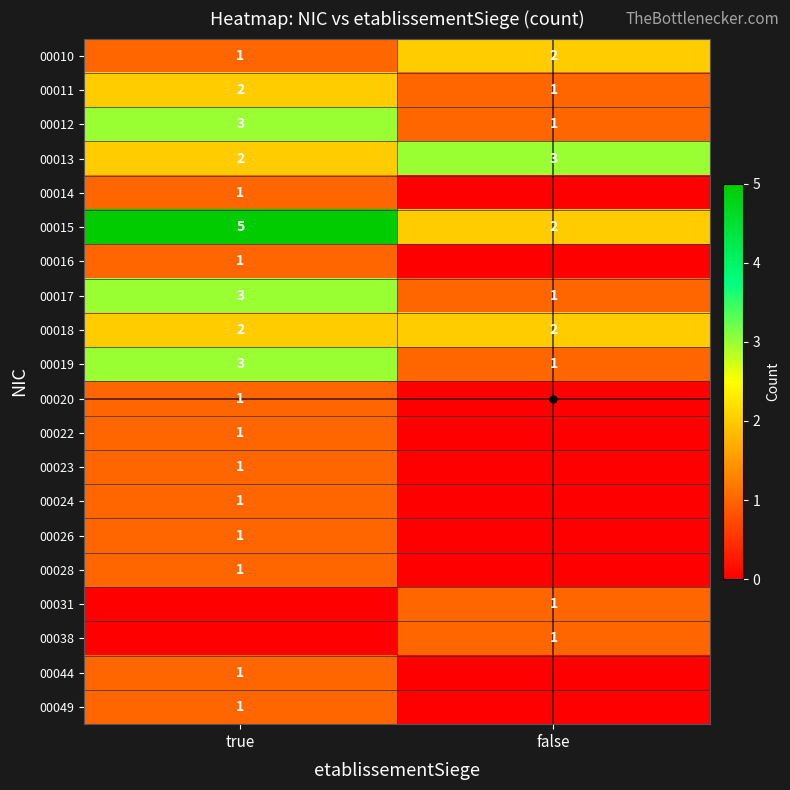

Is the value of 00019 at true greater than the value of 00013 at true?

Yes